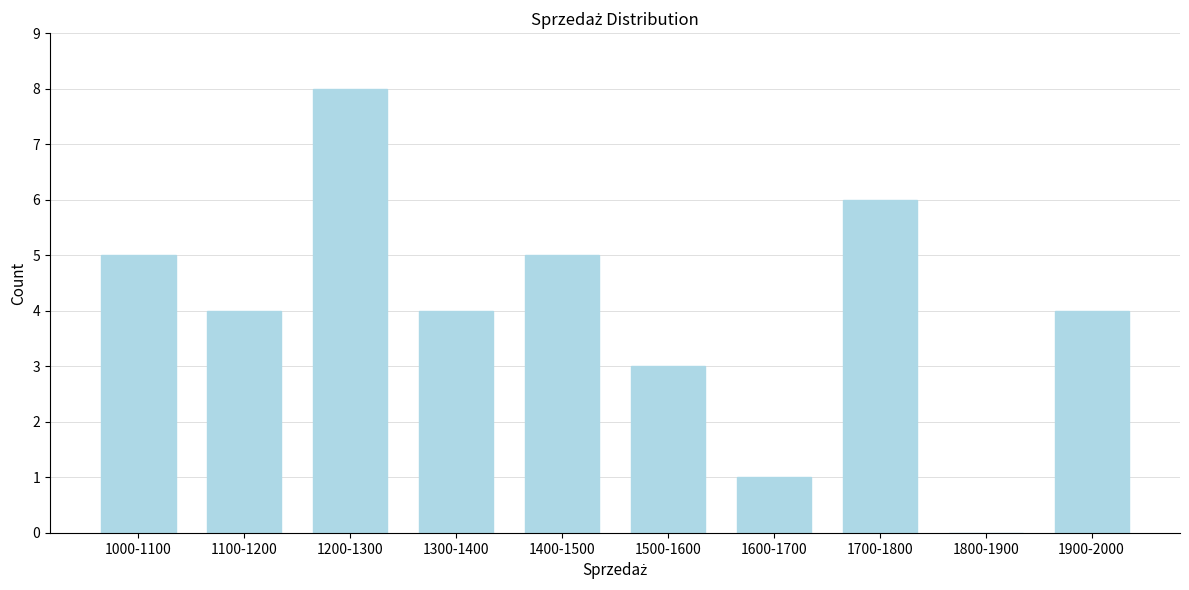

Reading left to right, list all the values displayed in this chart.

1000-1100=5	1100-1200=4	1200-1300=8	1300-1400=4	1400-1500=5	1500-1600=3	1600-1700=1	1700-1800=6	1800-1900=0	1900-2000=4